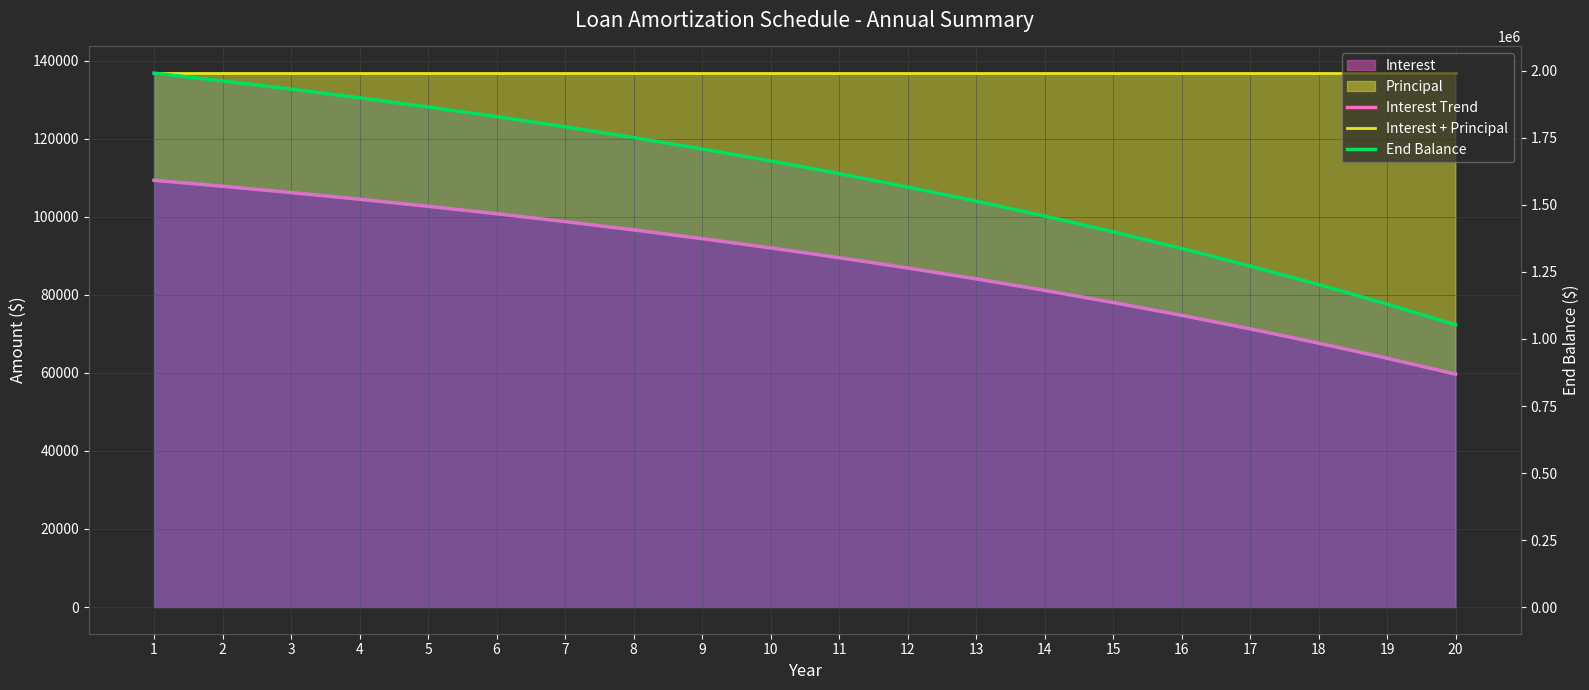

How many lines are shown in the chart?

3